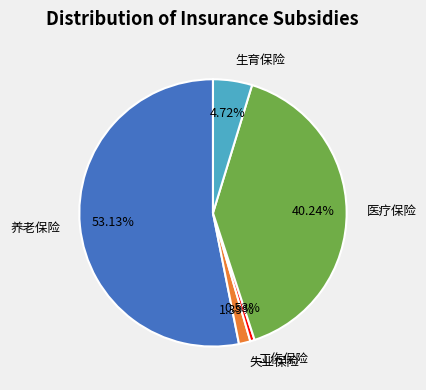

Rank the categories by value from lowest to highest.

工伤保险, 失业保险, 生育保险, 医疗保险, 养老保险